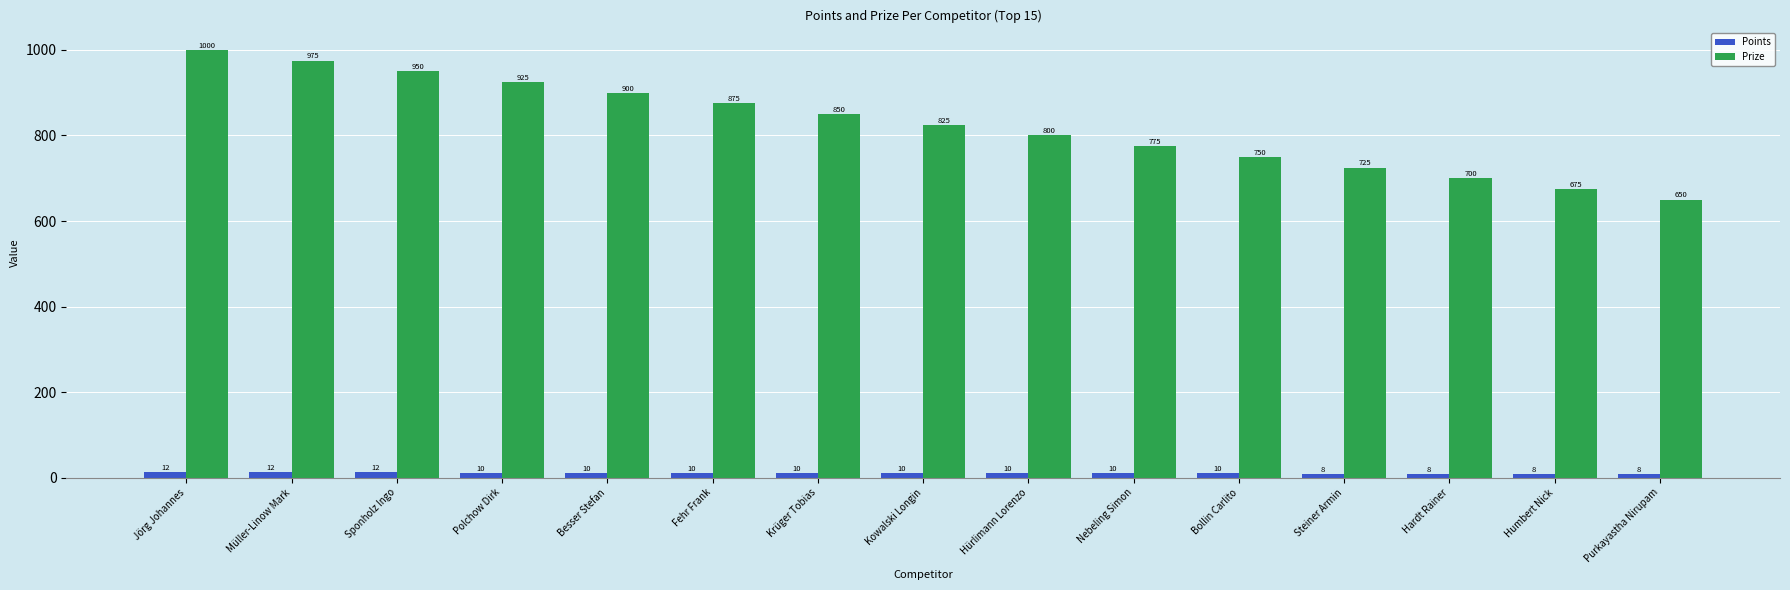

Which series has the largest range (max minus min)?

Prize